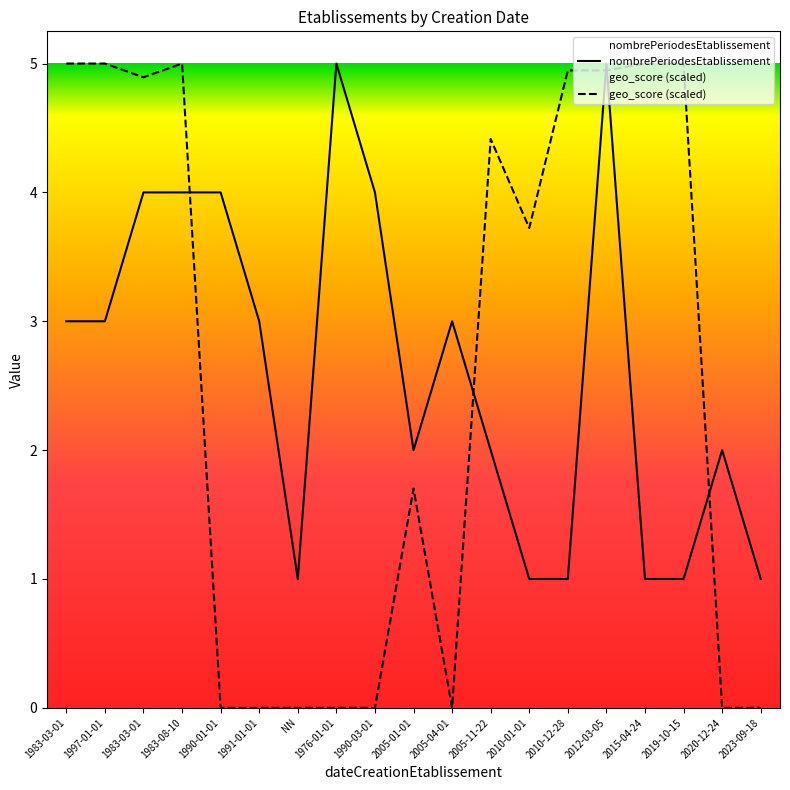

What is the sum of the geo_score values at 1983-08-10 and 2010-12-28?

9.9